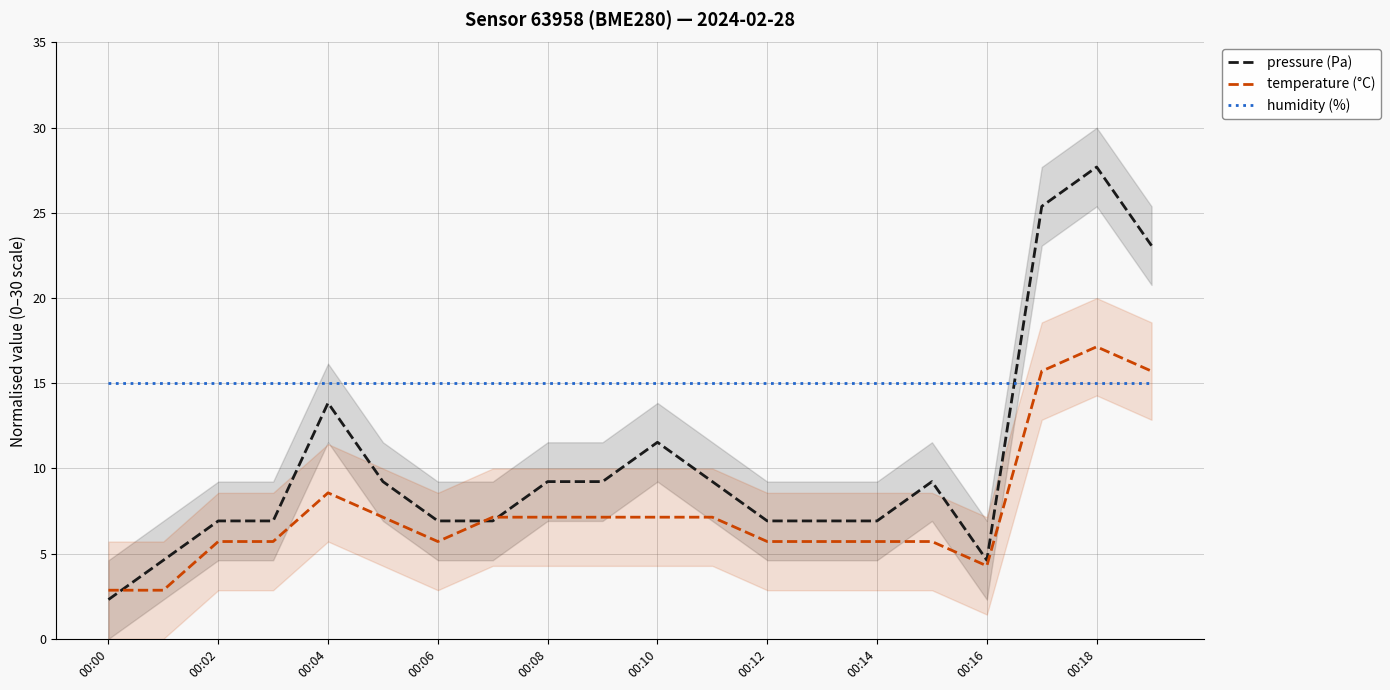

True or false: temperature (°C) has a value of 17.1 at 00:18.

True